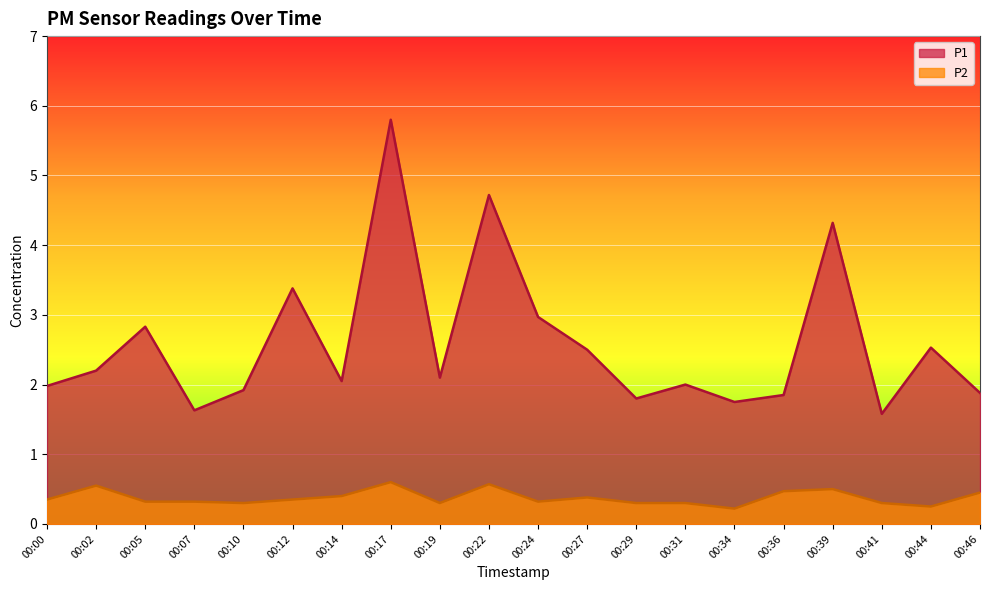

What are all the series names shown in the legend?

P1, P2